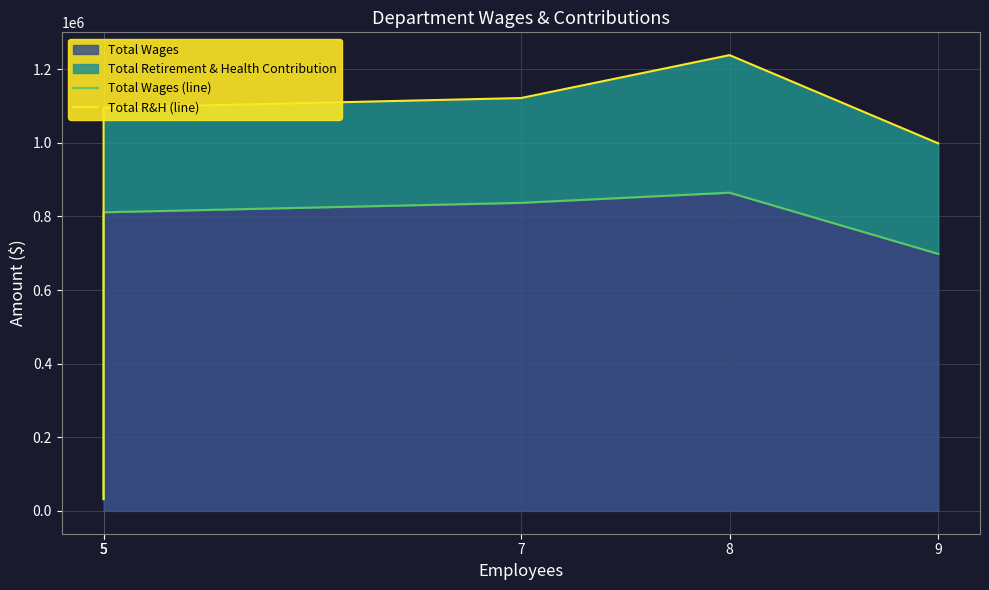

True or false: Total R&H (line) and Total Wages (line) intersect in this chart.

False